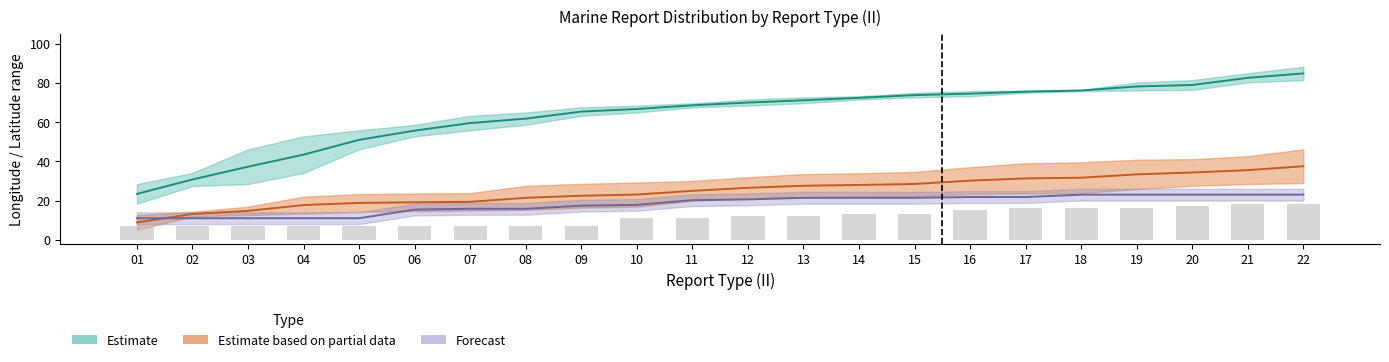

At which category does the chart reach its peak across all series?

22